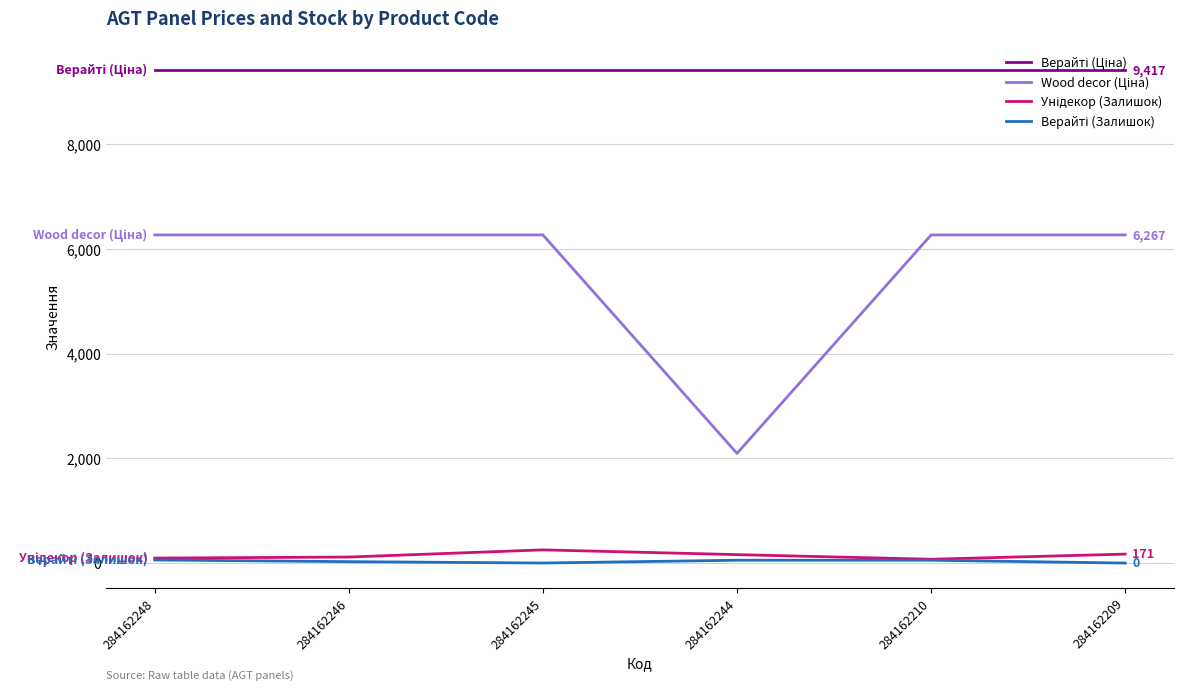

At which category is the sum across all series the highest?

284162245